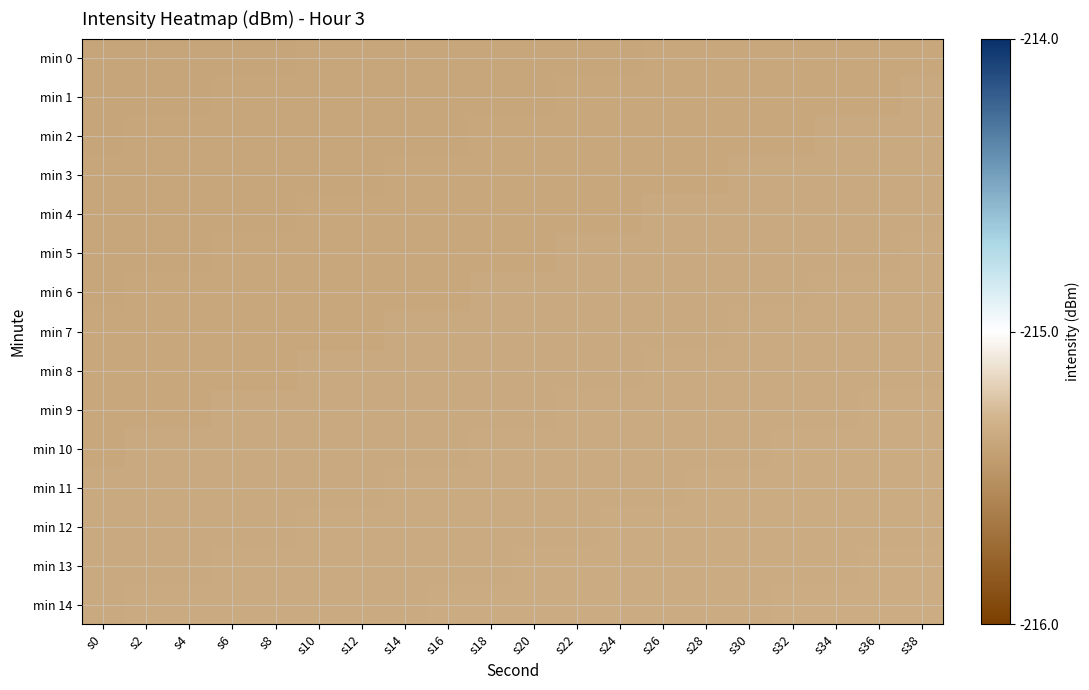

What is the total value across all series at s8?

-3230.5